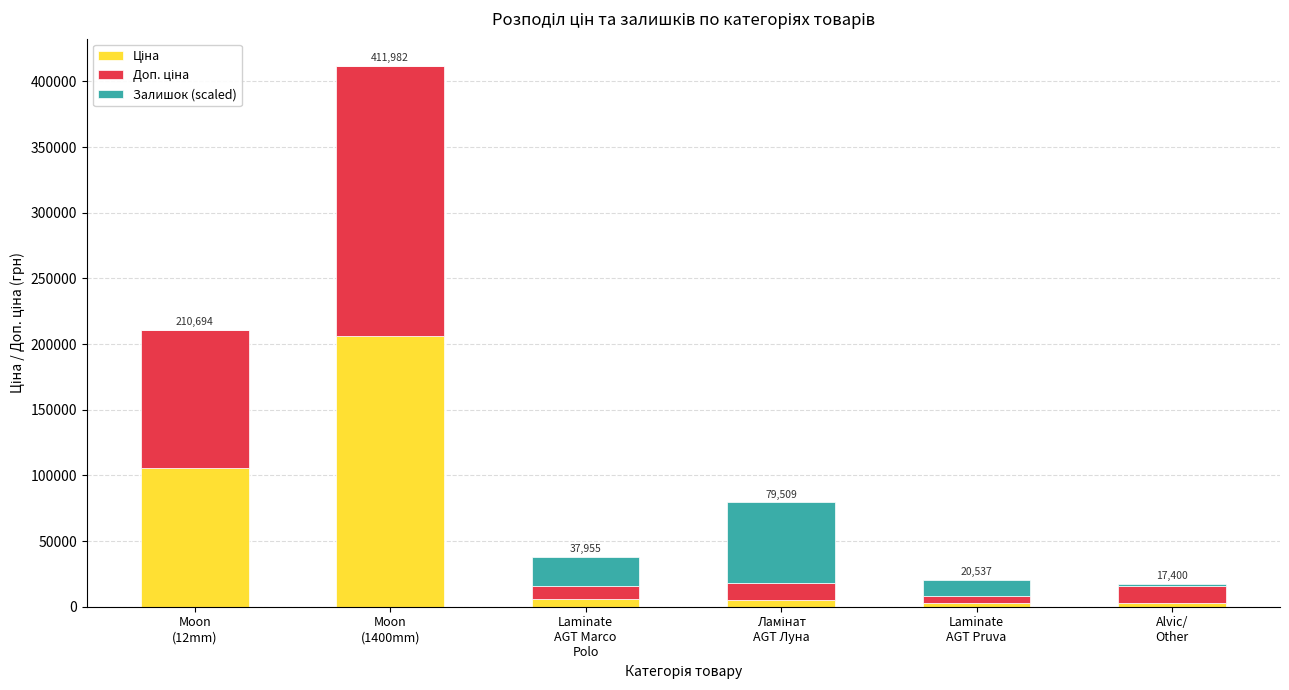

What position from the left is Moon
(12mm)?

1